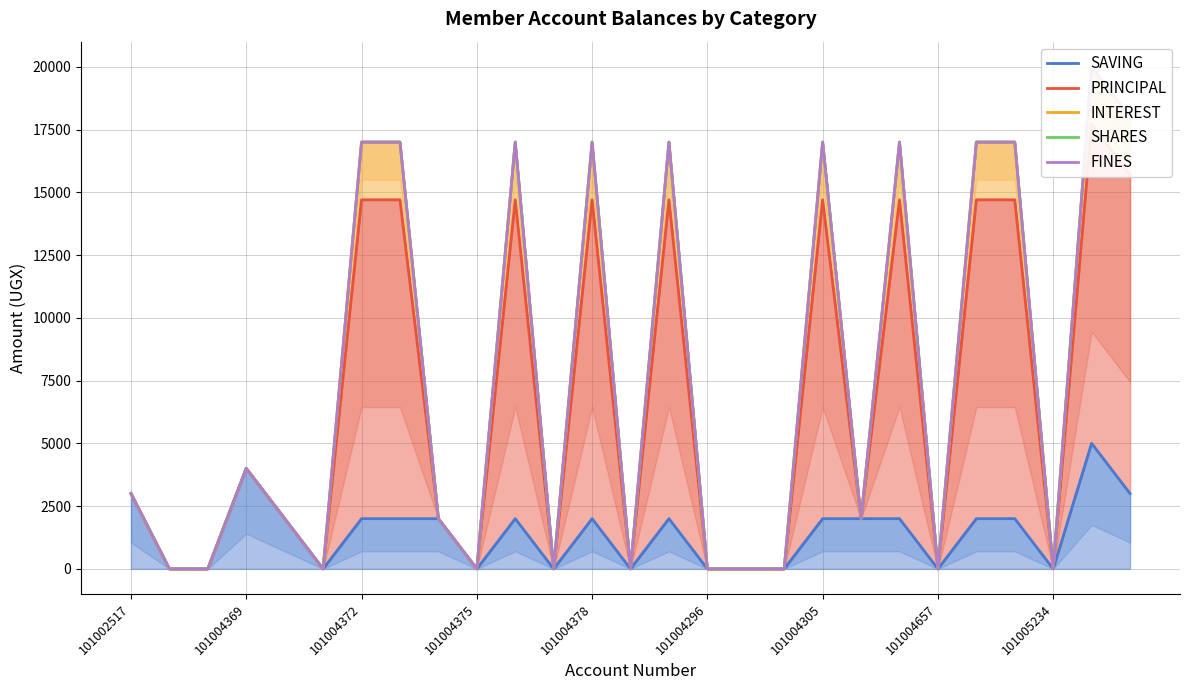

At which label does SHARES first exceed 2000?

101002517